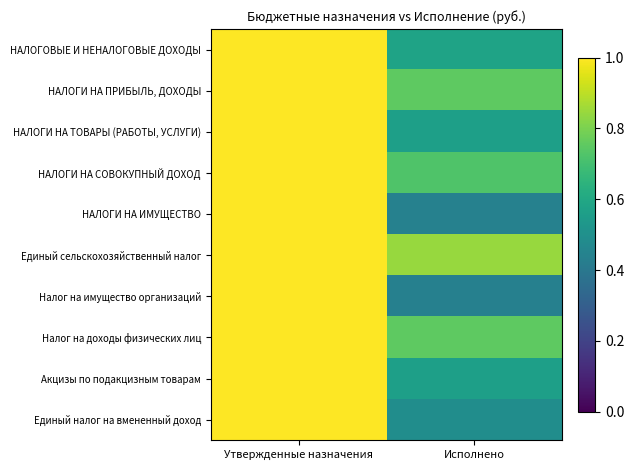

Reading left to right, list all the values displayed in this chart.

НАЛОГОВЫЕ И НЕНАЛОГОВЫЕ ДОХОДЫ: Утвержденные назначения=1.0	Исполнено=0.6
НАЛОГИ НА ПРИБЫЛЬ, ДОХОДЫ: Утвержденные назначения=1.0	Исполнено=0.8
НАЛОГИ НА ТОВАРЫ (РАБОТЫ, УСЛУГИ): Утвержденные назначения=1.0	Исполнено=0.6
НАЛОГИ НА СОВОКУПНЫЙ ДОХОД: Утвержденные назначения=1.0	Исполнено=0.7
НАЛОГИ НА ИМУЩЕСТВО: Утвержденные назначения=1.0	Исполнено=0.4
Единый сельскохозяйственный налог: Утвержденные назначения=1.0	Исполнено=0.8
Налог на имущество организаций: Утвержденные назначения=1.0	Исполнено=0.4
Налог на доходы физических лиц: Утвержденные назначения=1.0	Исполнено=0.8
Акцизы по подакцизным товарам: Утвержденные назначения=1.0	Исполнено=0.6
Единый налог на вмененный доход: Утвержденные назначения=1.0	Исполнено=0.5